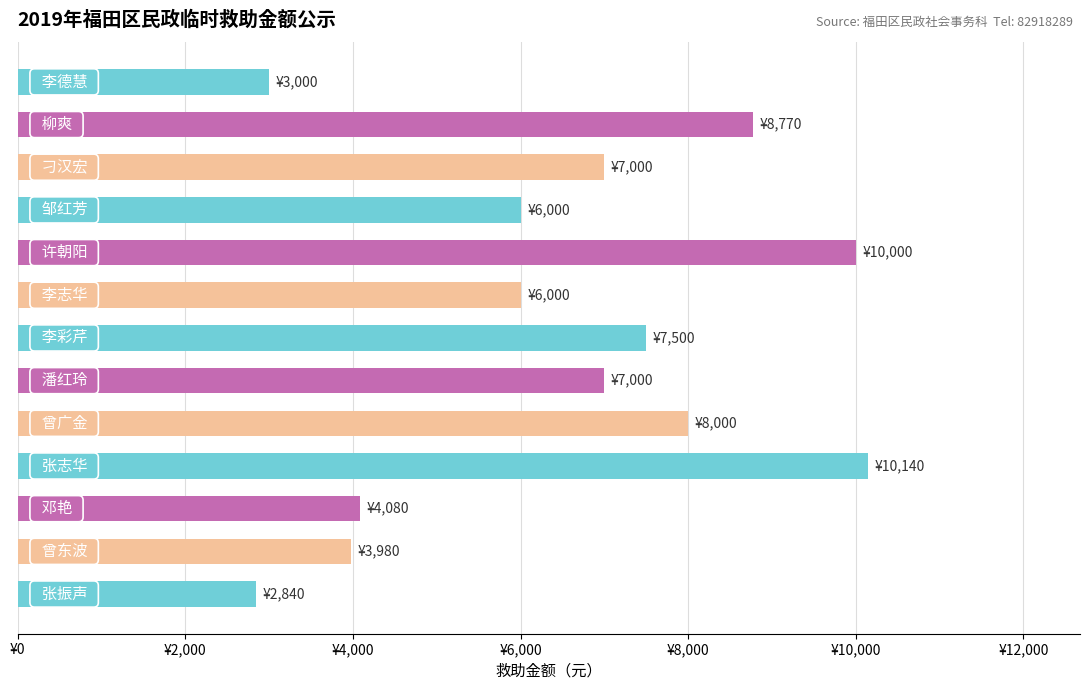

At which category does the chart reach its minimum across all series?

12